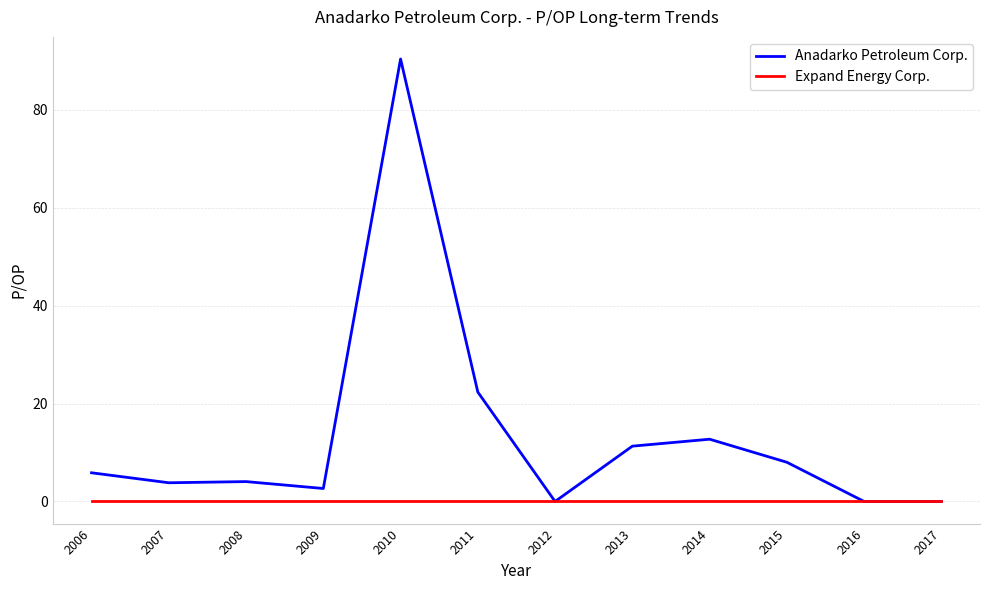

Where is Anadarko Petroleum Corp. nearest to the value 45?

2011